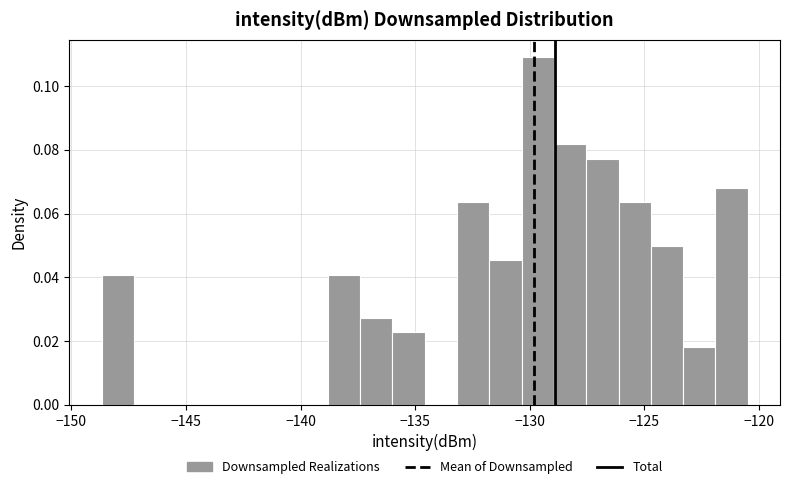

Around what value on the x-axis is the tallest bar? Give the approximate position of its centre, as read against the axis.

-129.5